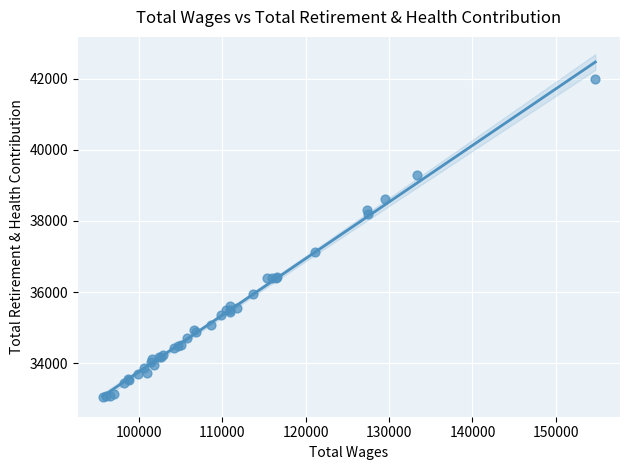

What Y value in the scatter plot is closest to 37510?

37140